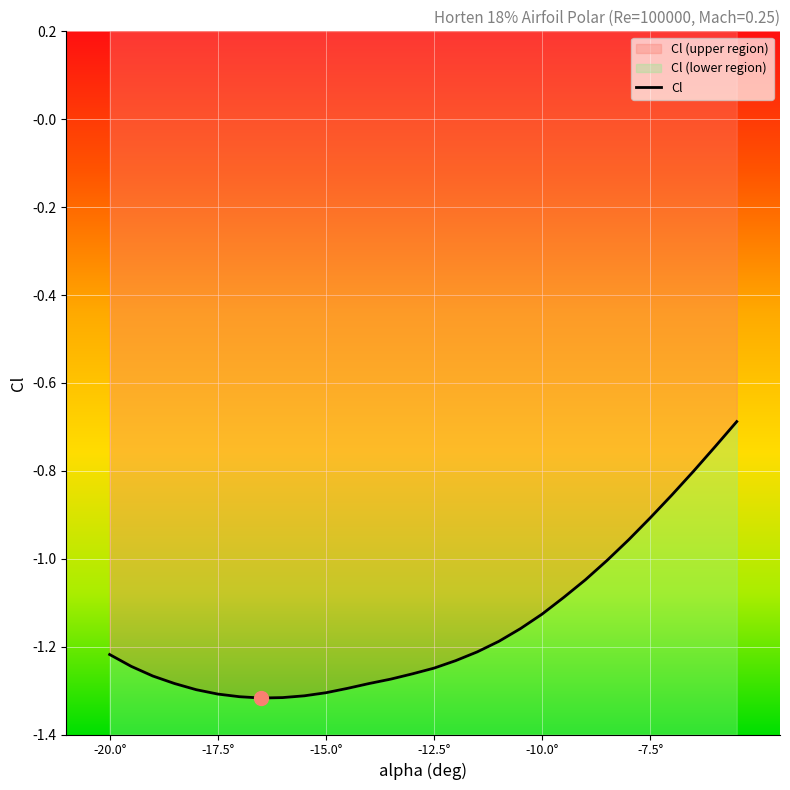

At which category does the data reach its first local valley?

-16.5